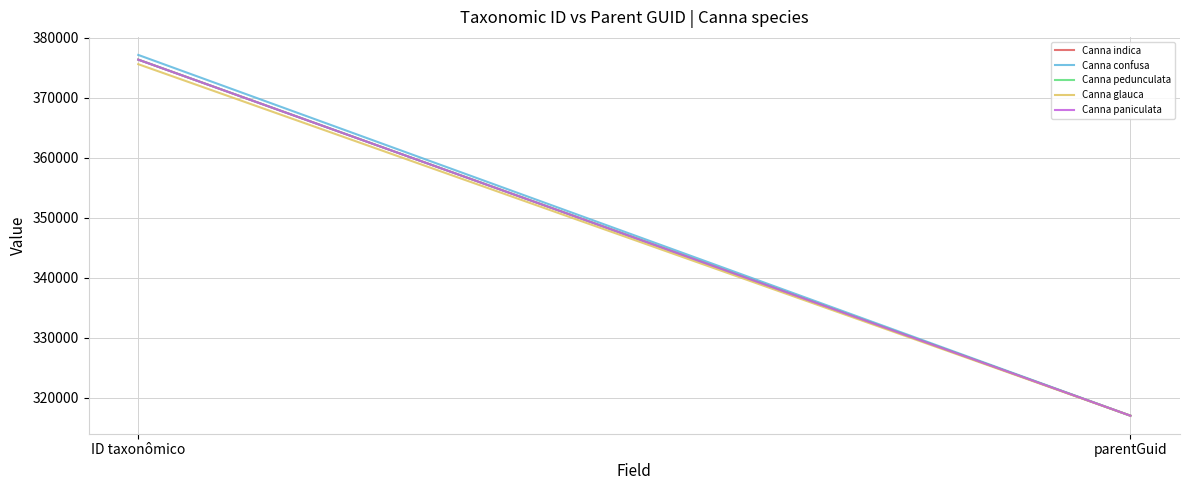

Between ID taxonômico and parentGuid, which series saw the biggest shift?

Canna confusa